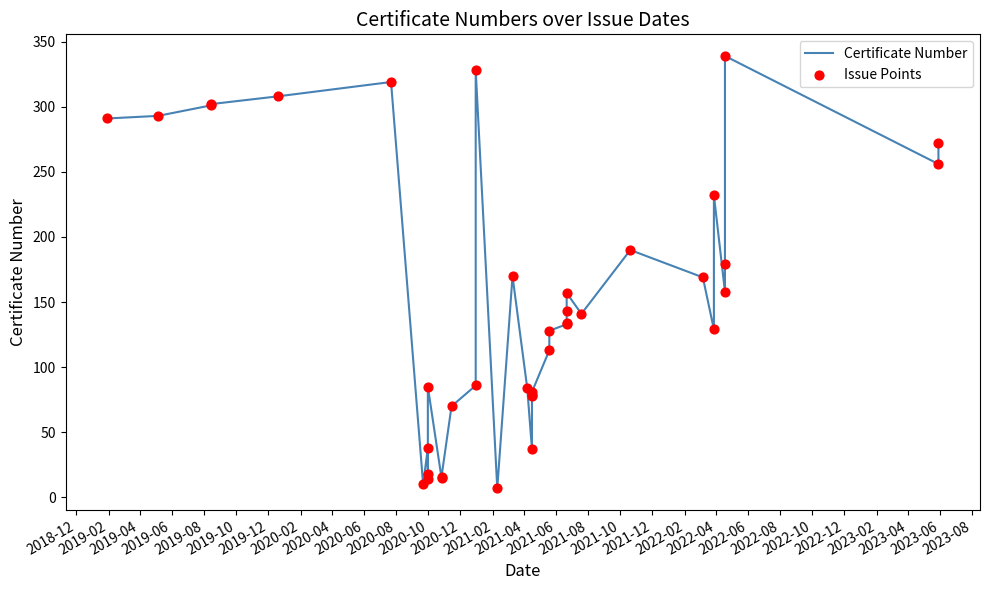

Which series reaches the maximum Y coordinate?

Certificate Number